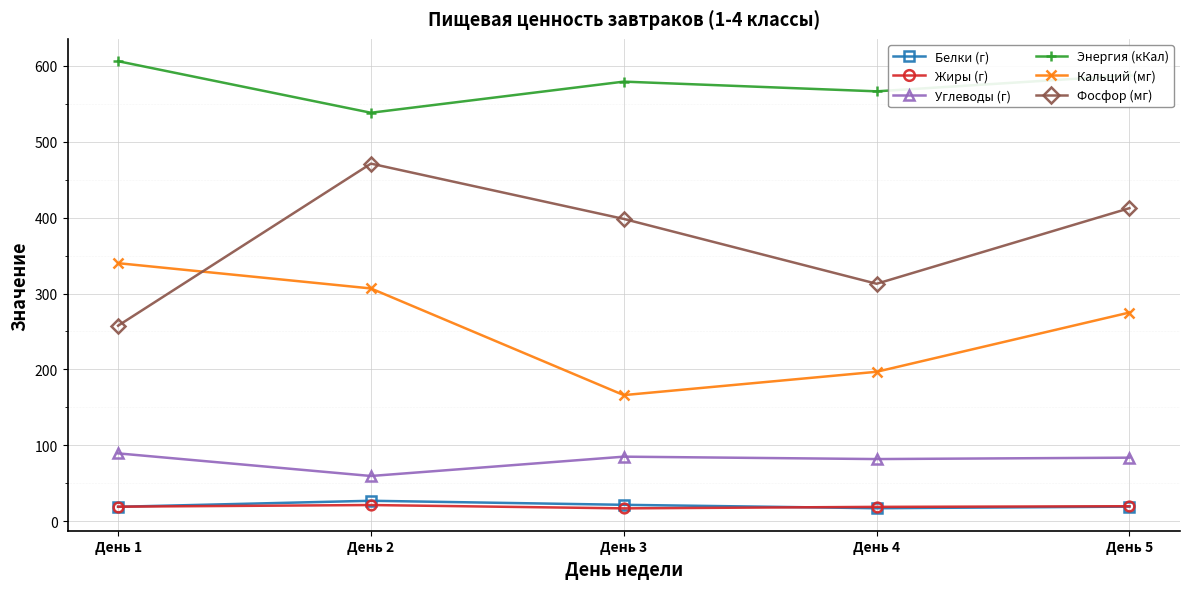

How many data points does each series have?

5